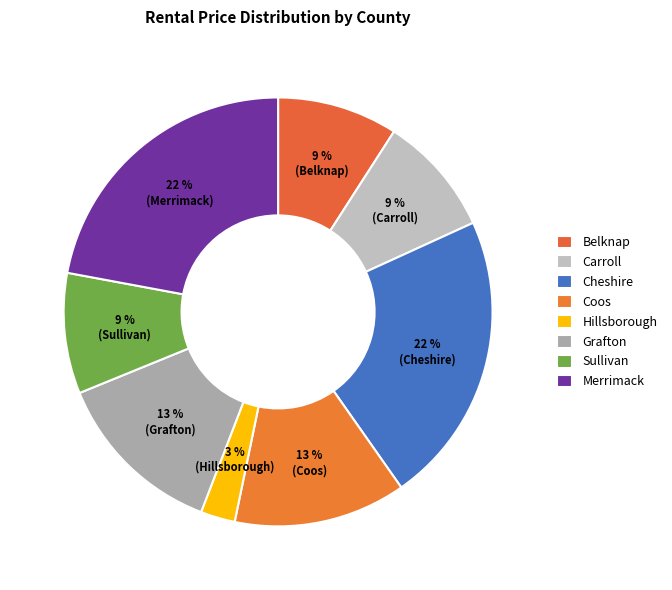

How many slices are in this pie chart?

8